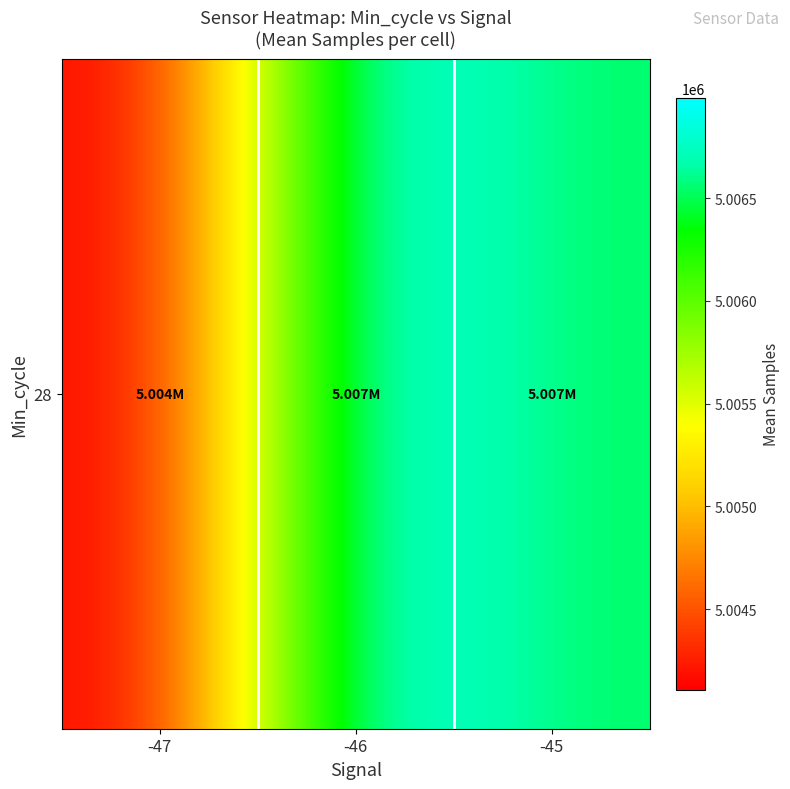

Reading right to left, extract all data points from this chart.

5006534.0	5006989.6	5004108.0